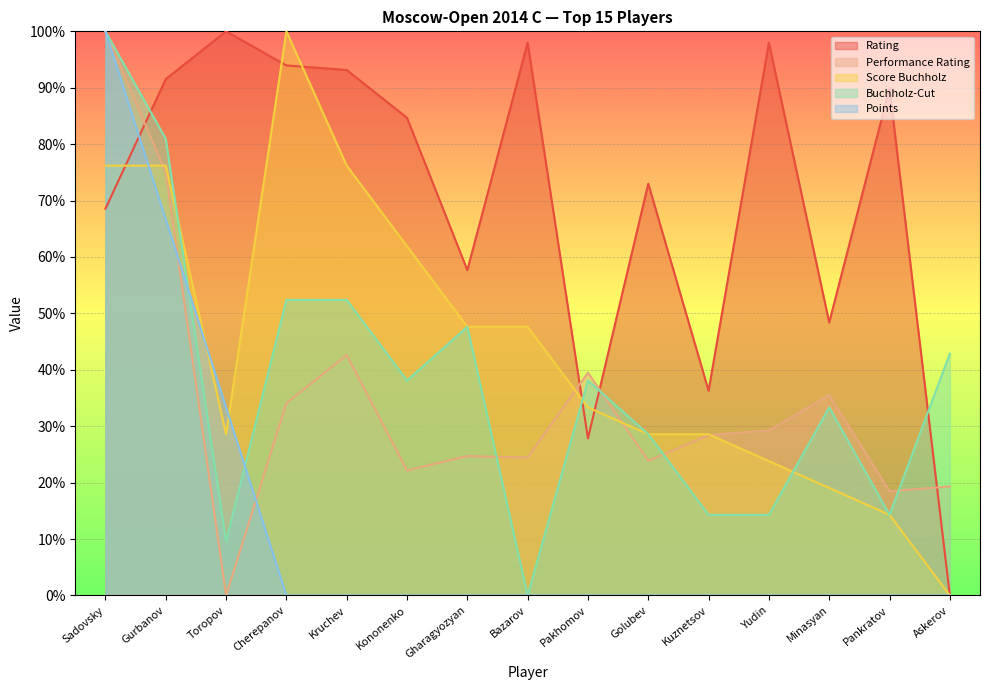

What is the difference between the Performance Rating values at Gharagyozyan and Minasyan?

10.8